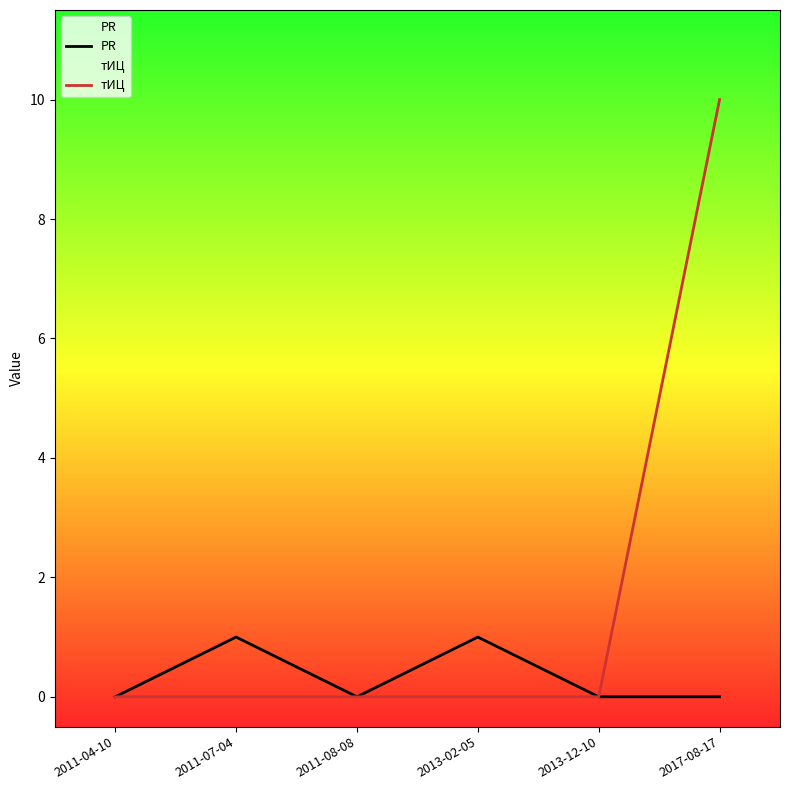

What is the label of the 6th point from the left?

2017-08-17